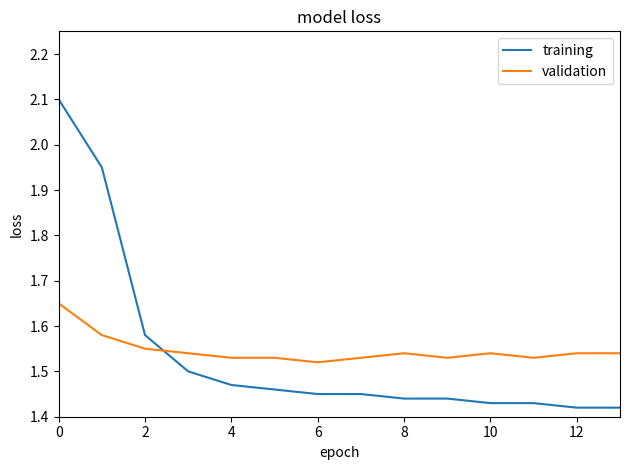

What is the difference between the maximum and minimum values in the training series?

0.7